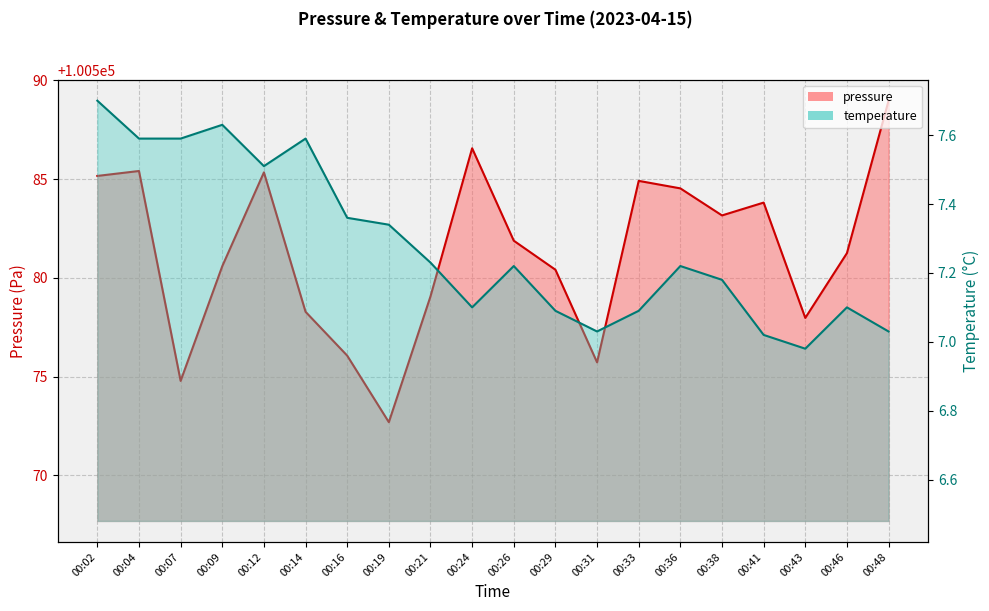

Reading right to left, list all the values displayed in this chart.

pressure: 00:48=100589.0	00:46=100581.2	00:43=100578.0	00:41=100583.8	00:38=100583.2	00:36=100584.5	00:33=100584.9	00:31=100575.7	00:29=100580.4	00:26=100581.9	00:24=100586.6	00:21=100579.1	00:19=100572.7	00:16=100576.1	00:14=100578.3	00:12=100585.3	00:09=100580.6	00:07=100574.8	00:04=100585.4	00:02=100585.2
temperature: 00:48=7.0	00:46=7.1	00:43=7.0	00:41=7.0	00:38=7.2	00:36=7.2	00:33=7.1	00:31=7.0	00:29=7.1	00:26=7.2	00:24=7.1	00:21=7.2	00:19=7.3	00:16=7.4	00:14=7.6	00:12=7.5	00:09=7.6	00:07=7.6	00:04=7.6	00:02=7.7